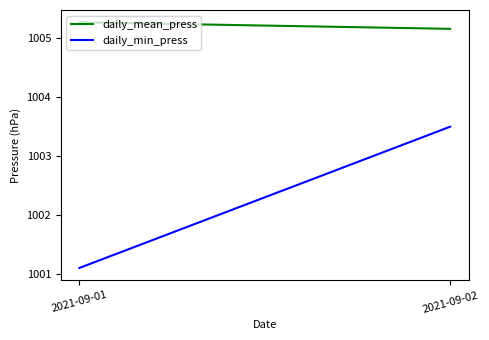

What is the minimum value for daily_min_press?

1001.1